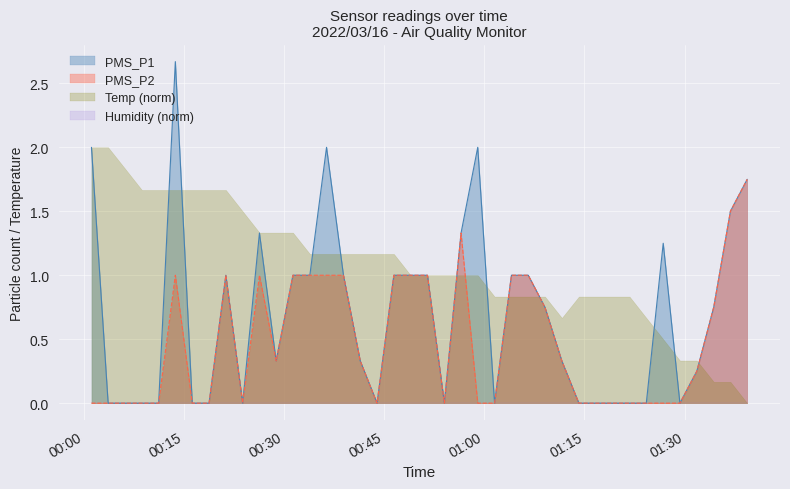

What position from the right is 2022/03/16 01:24:16?

7